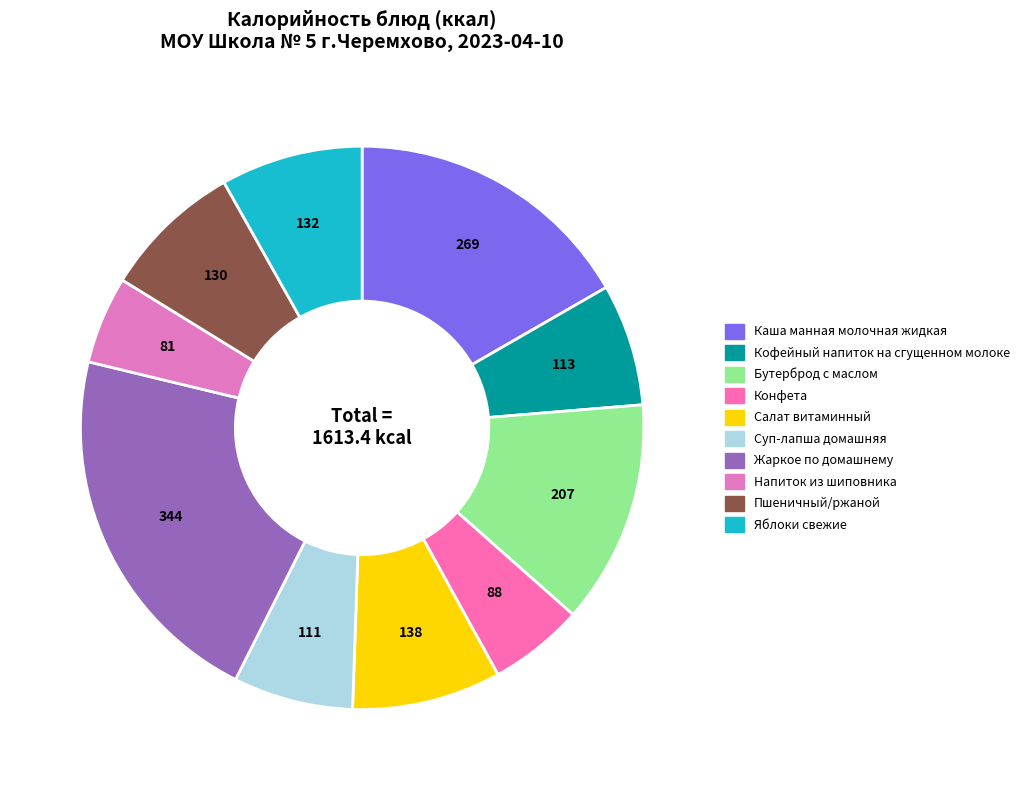

Is the sum of Кофейный напиток на сгущенном молоке and Жаркое по домашнему greater than half?

No